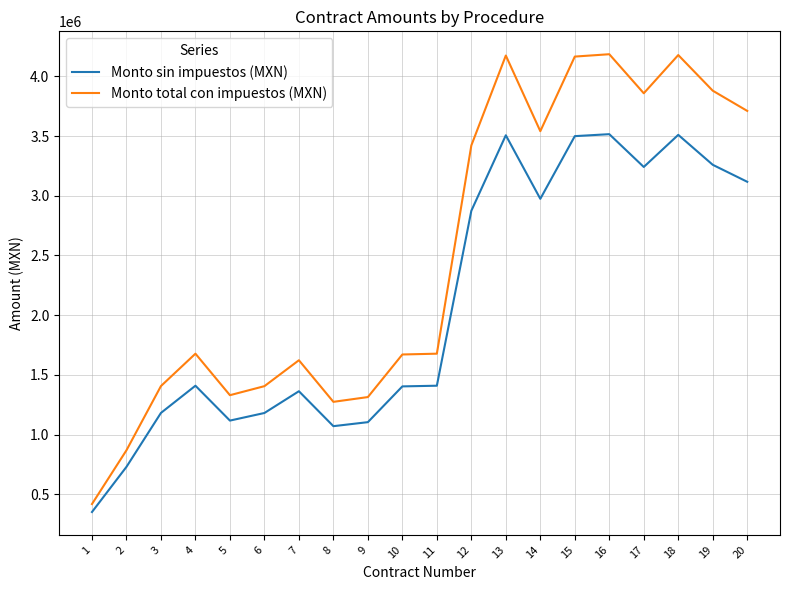

Which series has the largest total across all categories?

Monto total con impuestos (MXN)